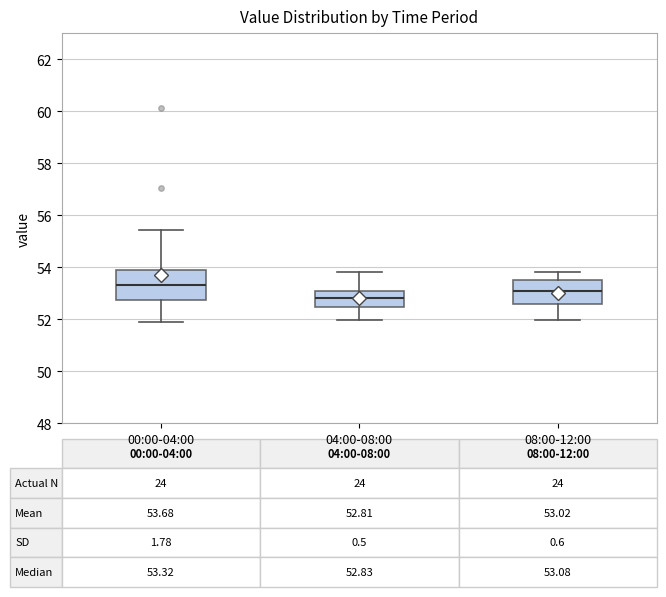

Which box has the highest median line?

00:00-04:00